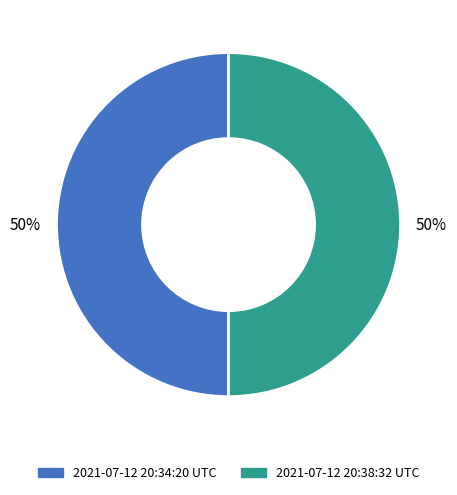

How many segments does this pie chart have?

2